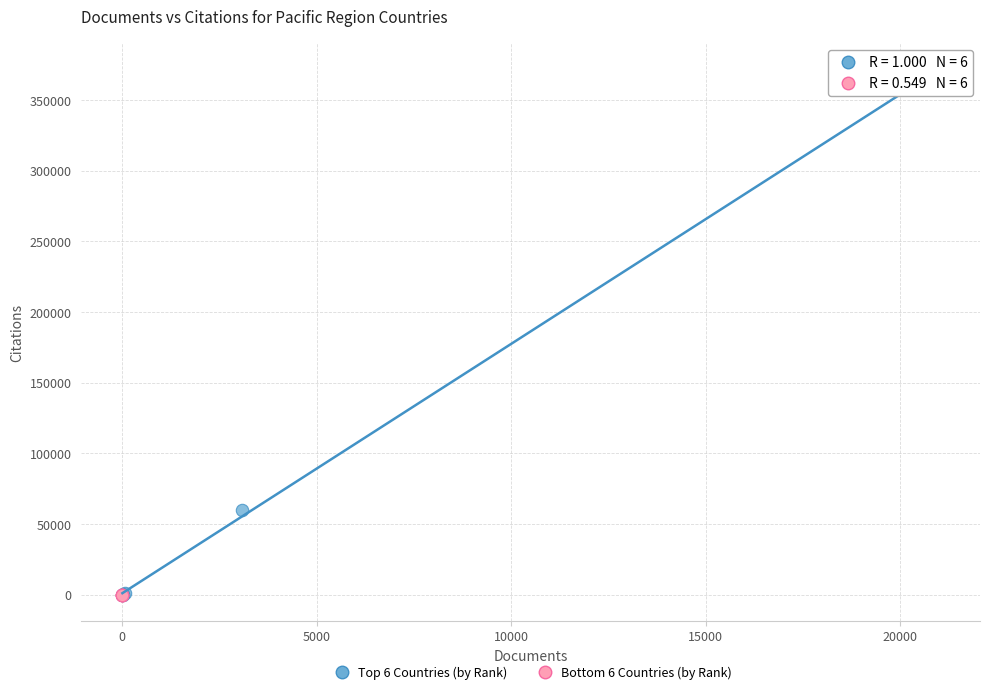

What are all the series names shown in the legend?

Top 6 Countries (by Rank), Bottom 6 Countries (by Rank)